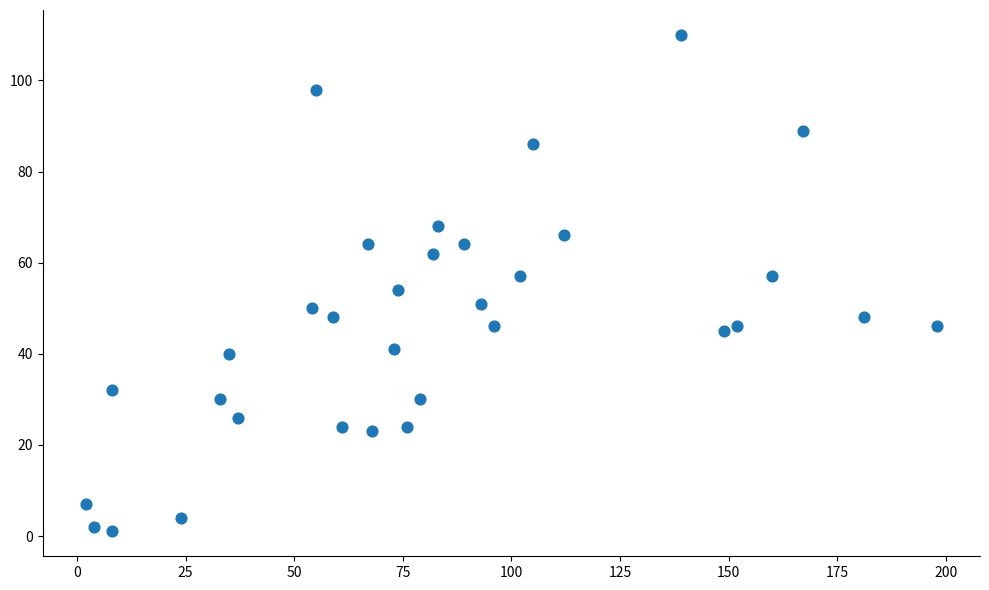

What is the range of X values (max minus min)?

196